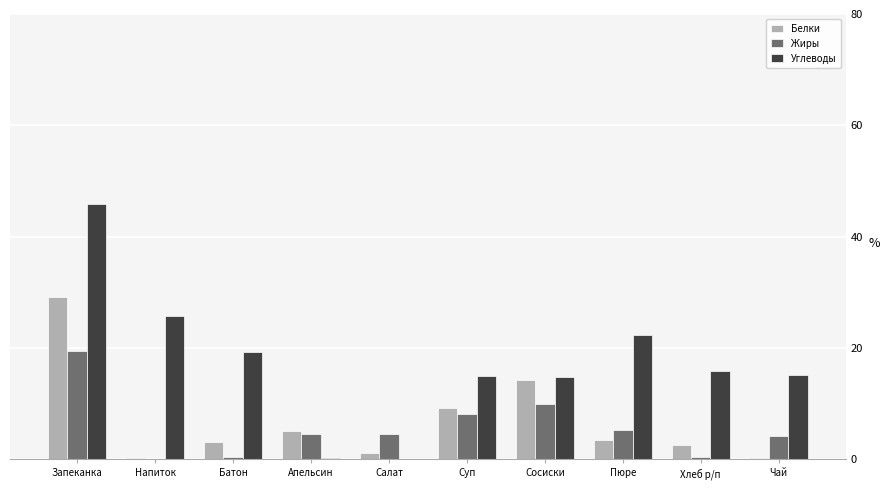

What is the greatest value displayed?

45.8